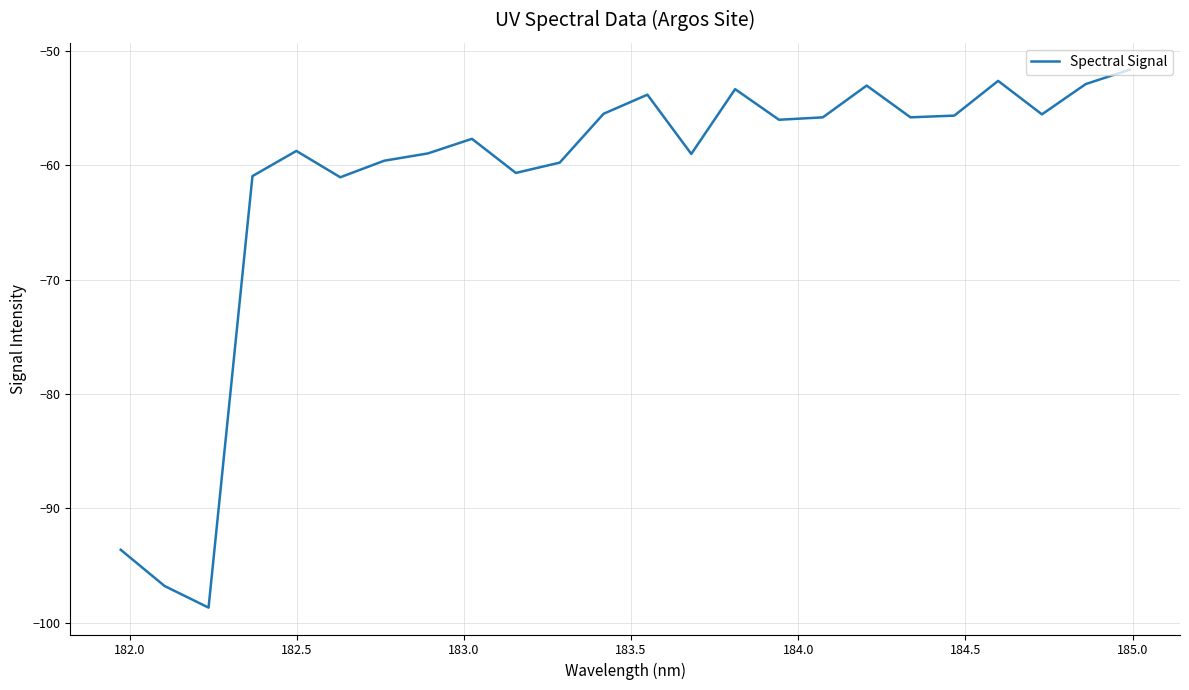

What is the difference between the maximum and minimum values?

47.0